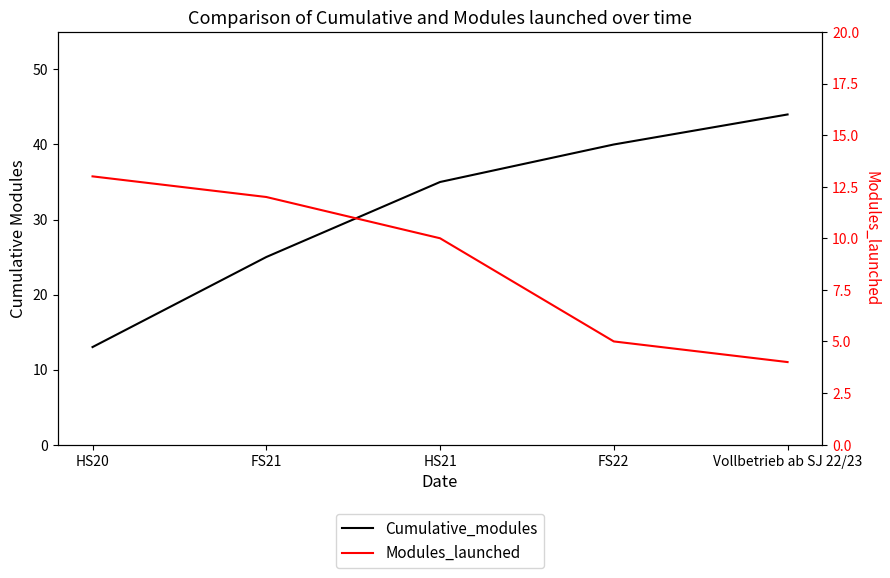

What is the difference between the Modules_launched values at HS20 and Vollbetrieb ab SJ 22/23?

9